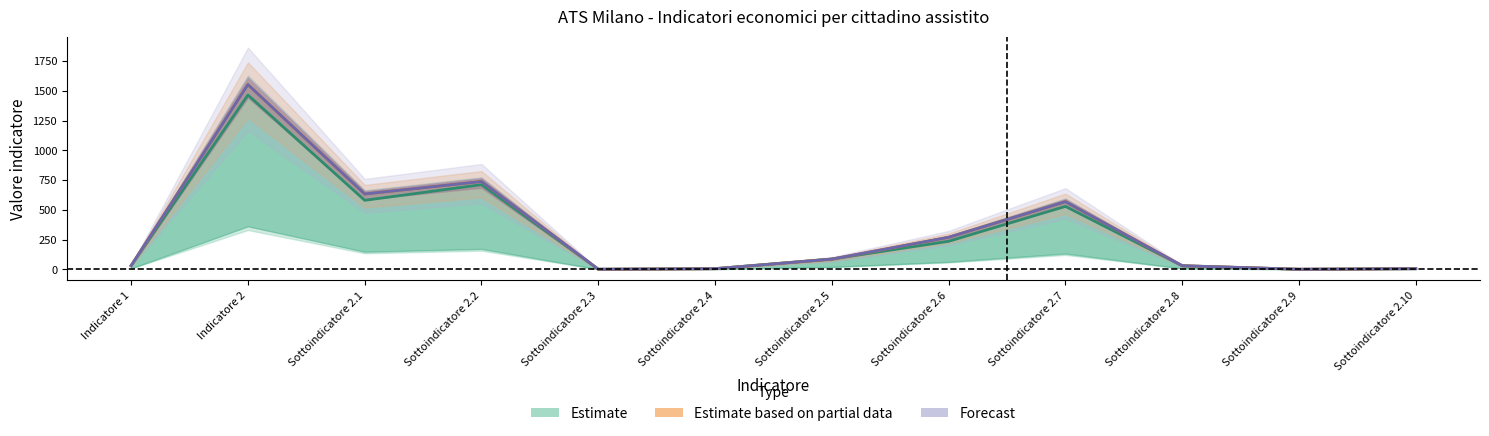

Where does the Preventivo al 31/12/2022 series first go above 85?

Indicatore 2